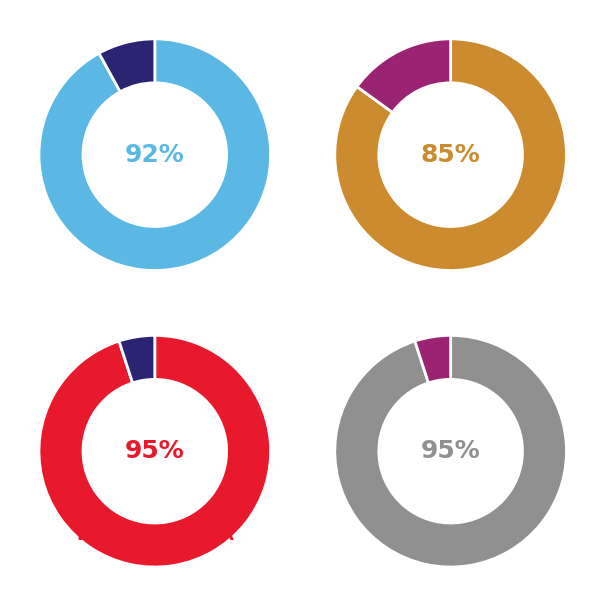

Which slice is the smallest?

Visita Oncologica